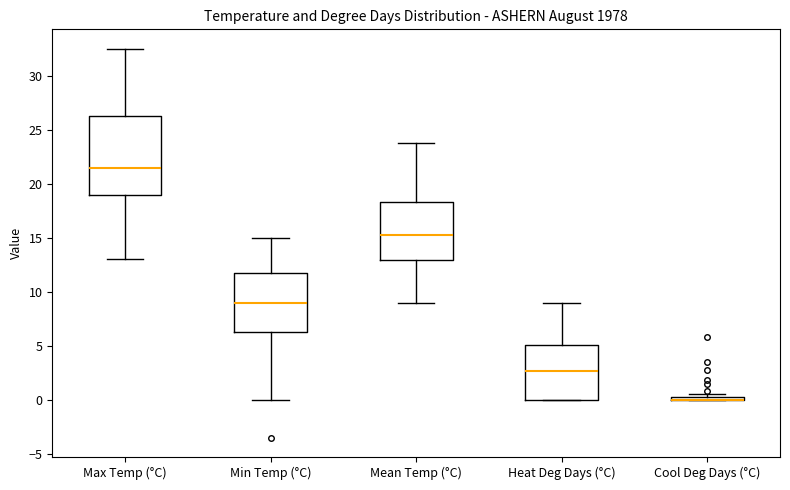

Which box is the tallest, from its lower edge to its upper edge?

Max Temp (°C)